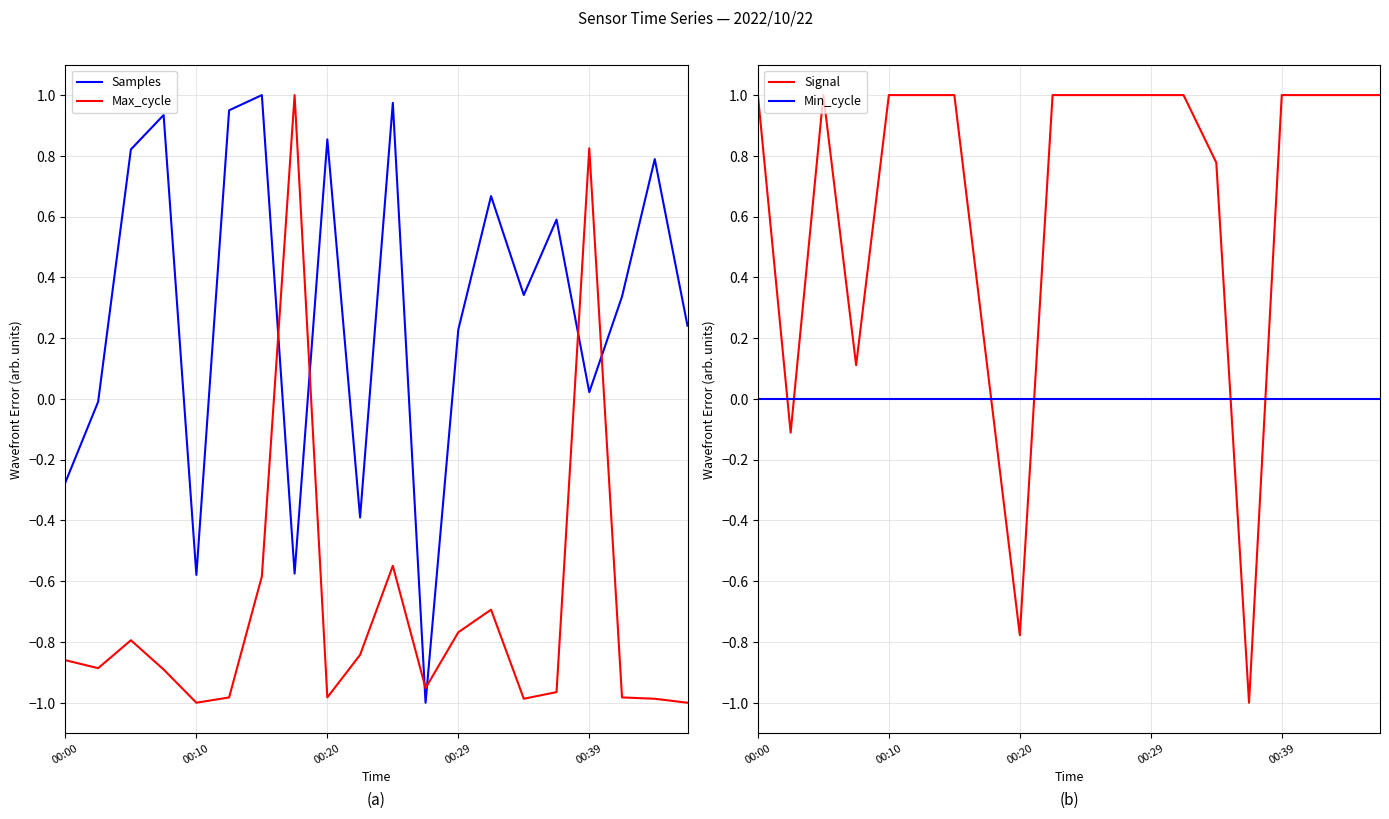

Which series ends up on top after the final intersection of Max_cycle and Samples?

Samples